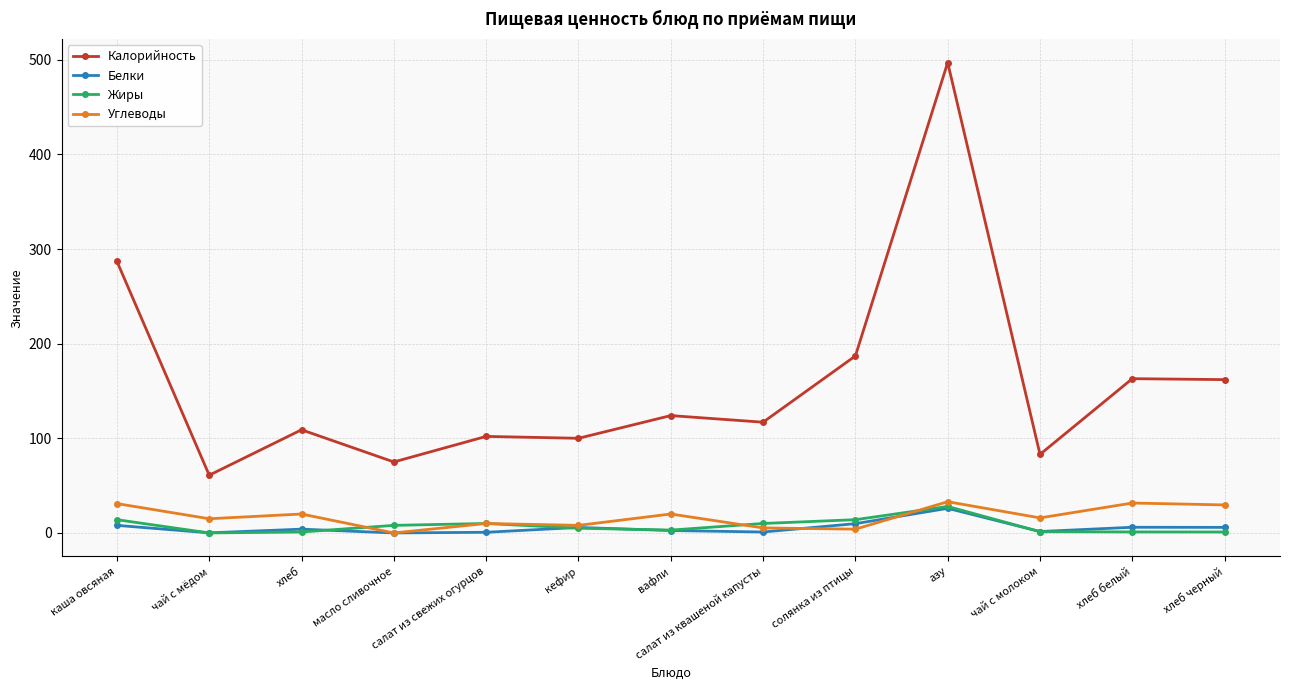

Which category has the highest value in the Жиры series?

азу